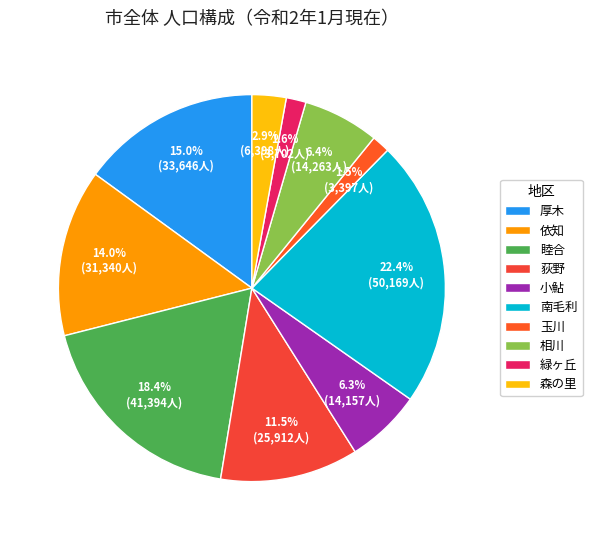

Which slice is the smallest?

玉川